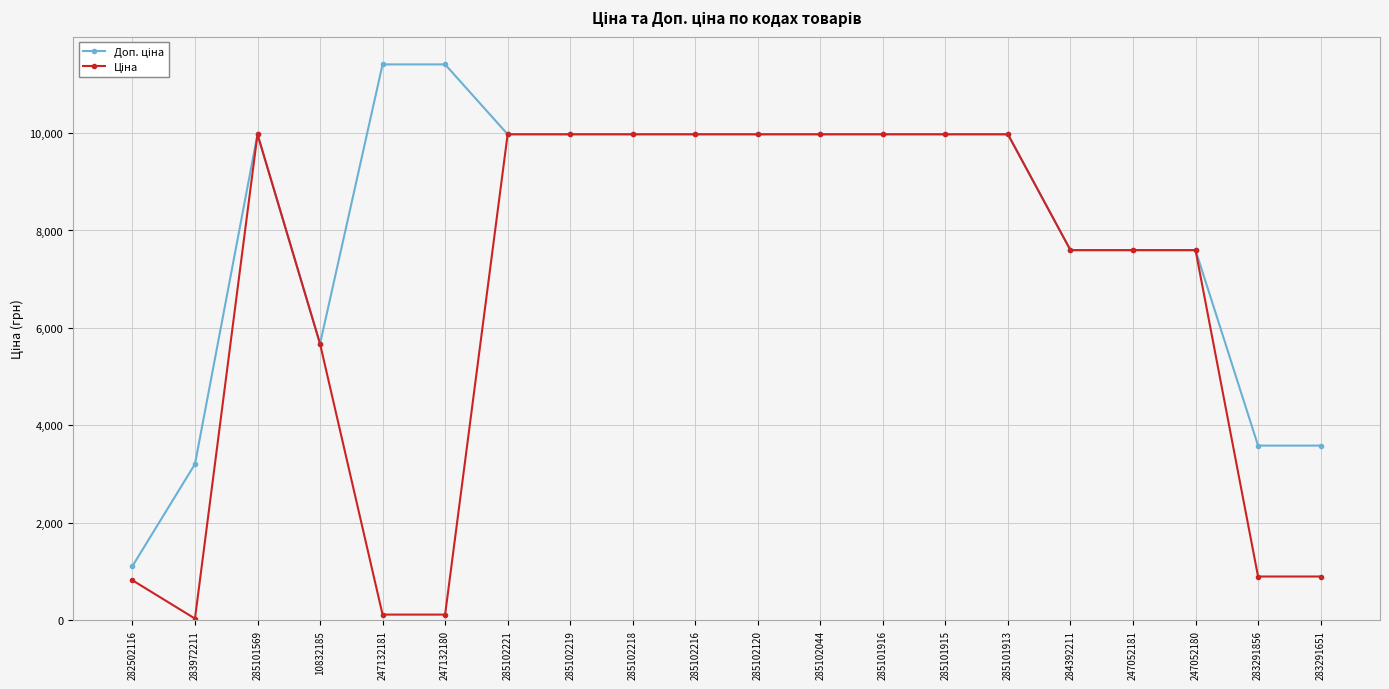

What is the spread (max minus min) of values at 283291651?

2687.7